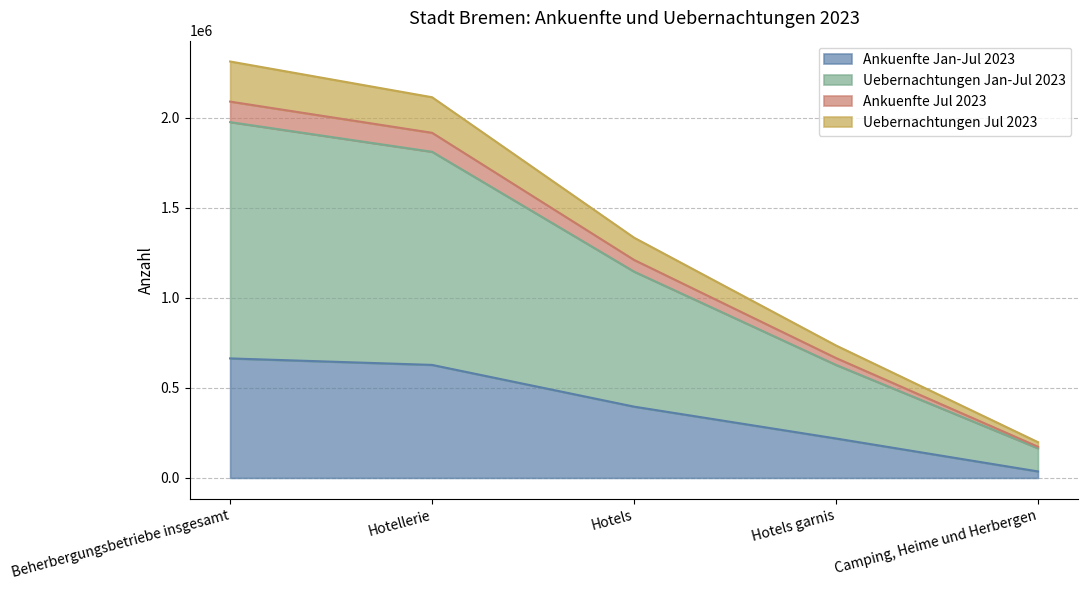

True or false: Ankuenfte Jul 2023 has more than 0 interior local peaks.

False